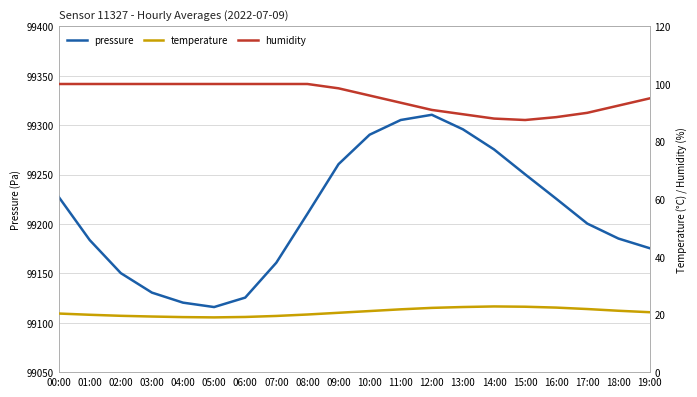

Where is the first local minimum for humidity?

15:00